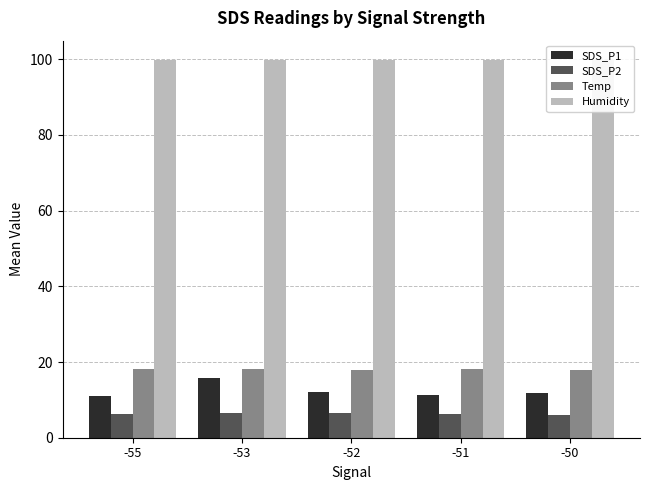

Which series has the largest total across all categories?

Humidity